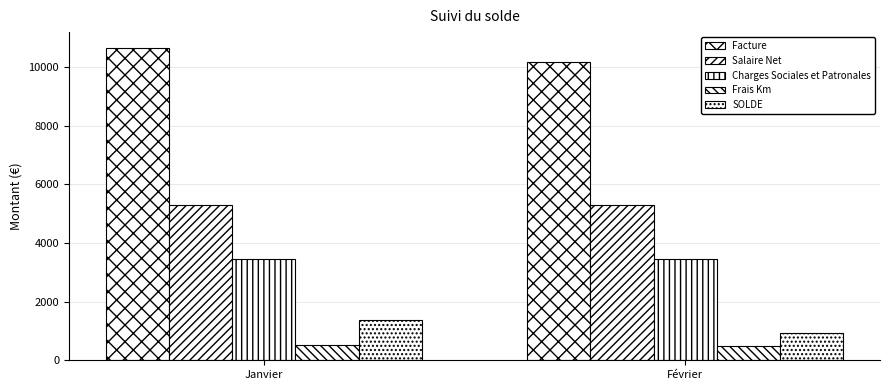

What is the label of the 1st bar from the right?

Février